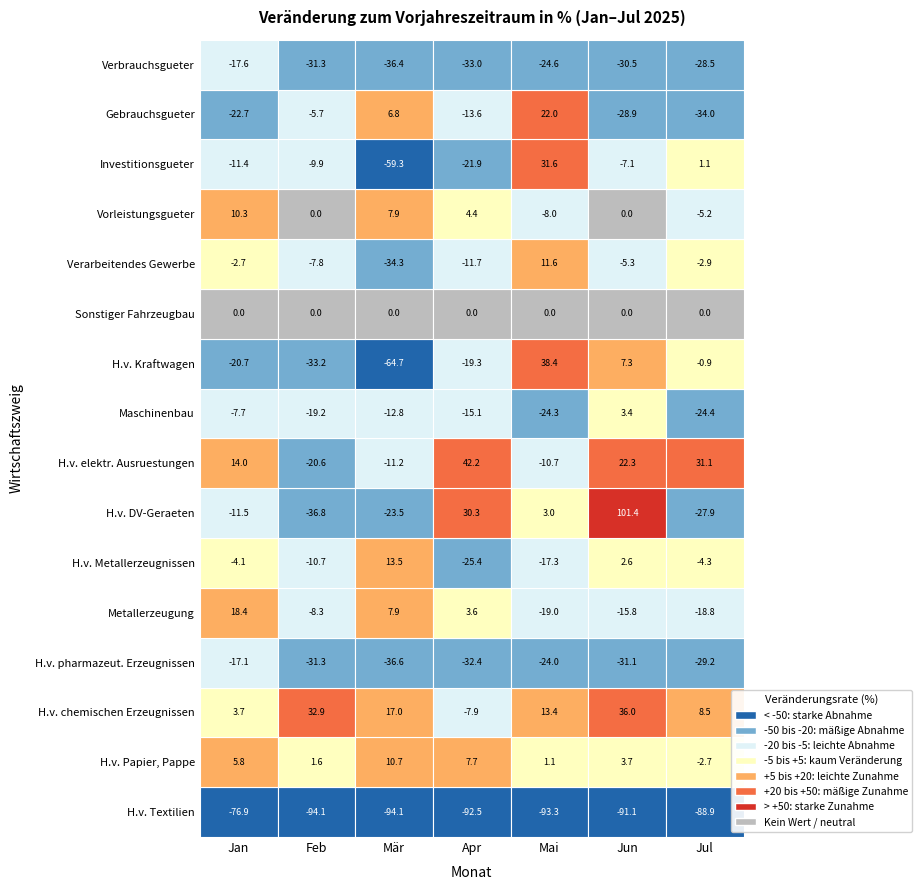

Which series has the widest spread of values?

H.v. DV-Geraeten